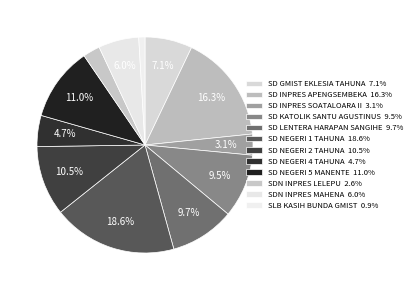

How many slices are in this pie chart?

12